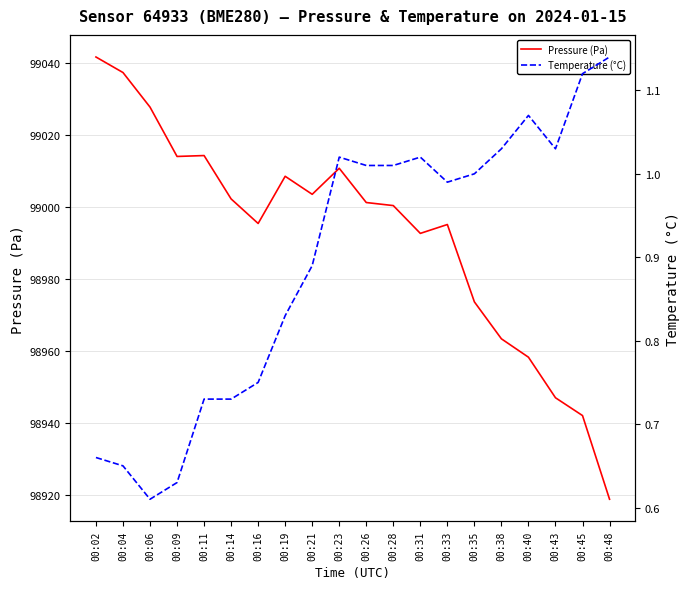

At 00:28, list the series in order from largest to smallest.

Pressure (Pa), Temperature (°C)